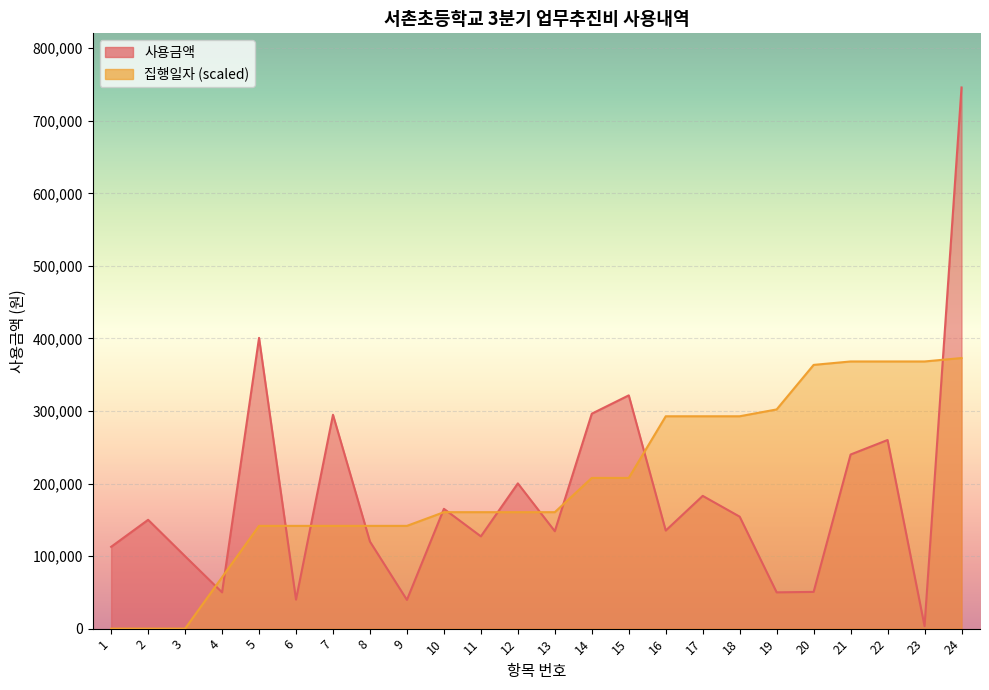

The value of 사용금액 at 1 is 195344.3. True or false?

False